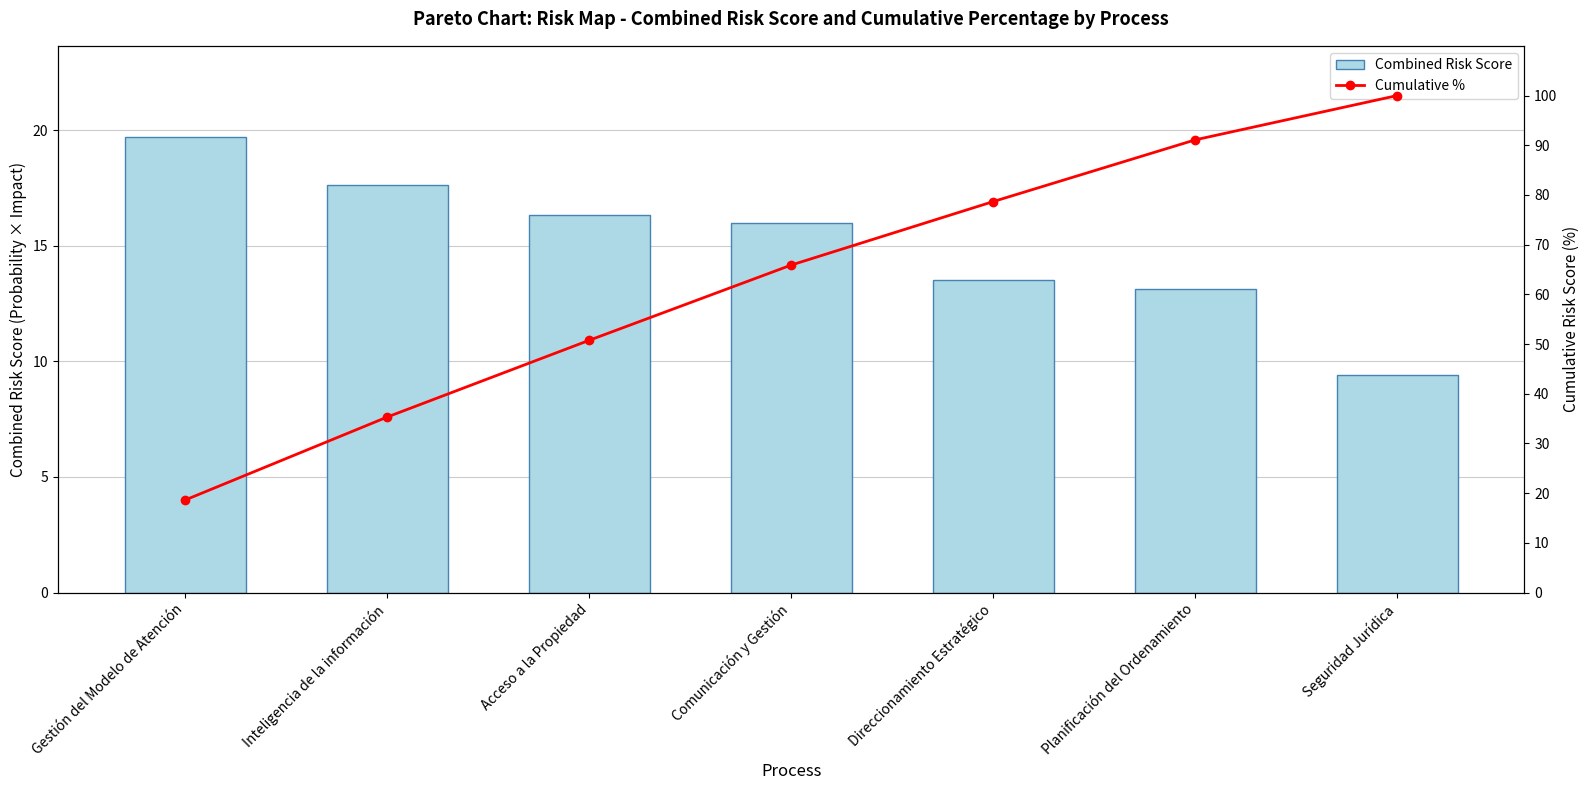

What is the difference between the second highest and second lowest values in the Cumulative % series?

55.8